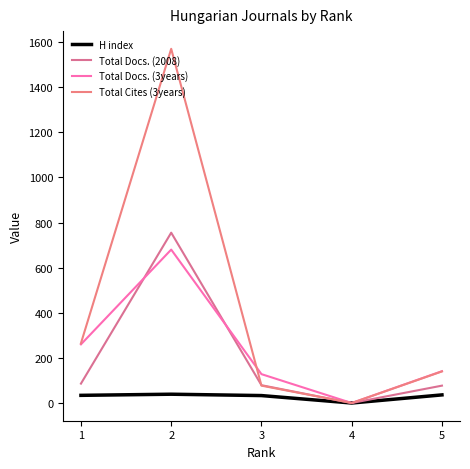

What is the total value across all series at 1?

645